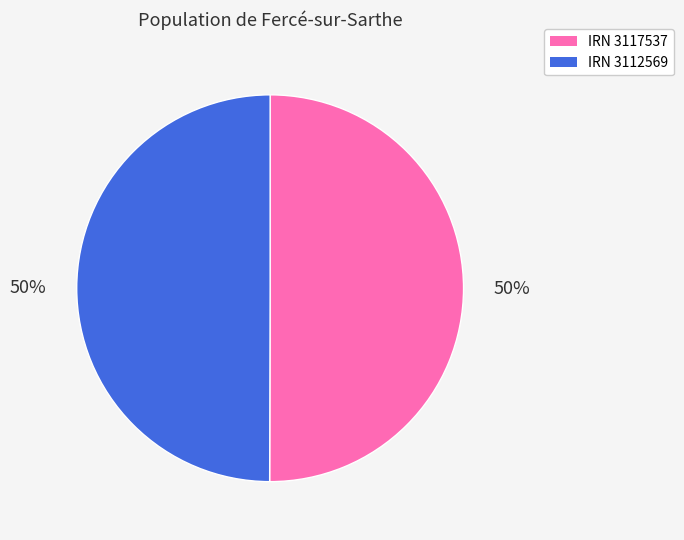

What percentage is the IRN 3112569 slice, to the nearest percent?

50%